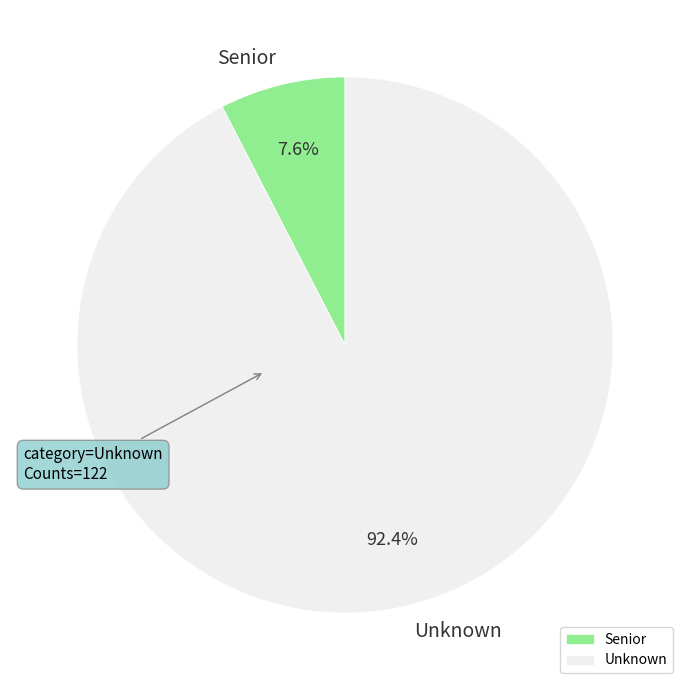

Count the number of slices in the pie.

2